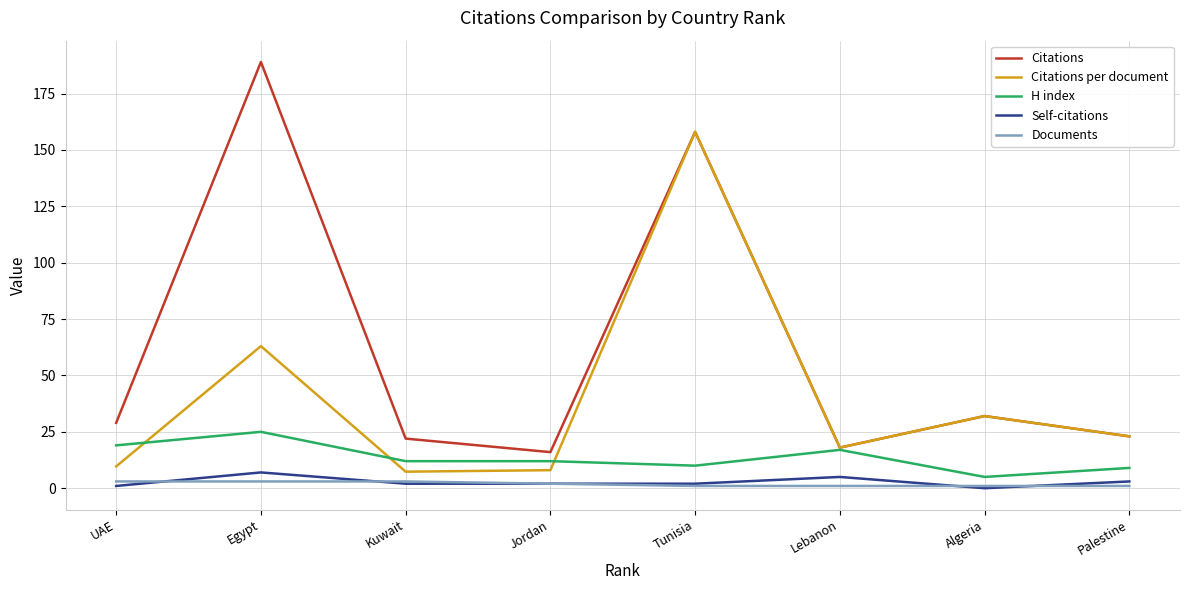

Is it true that Citations equals 189.0 at Egypt?

True